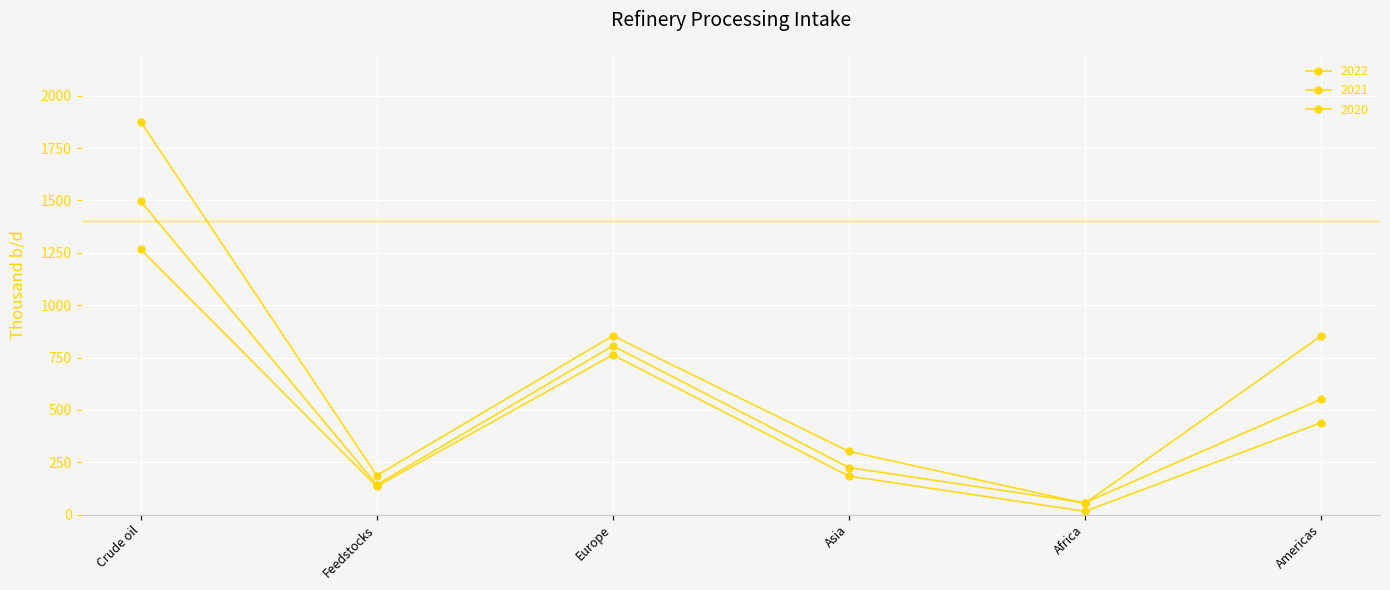

Is the value of 2022 at Feedstocks greater than the value of 2020 at Europe?

No